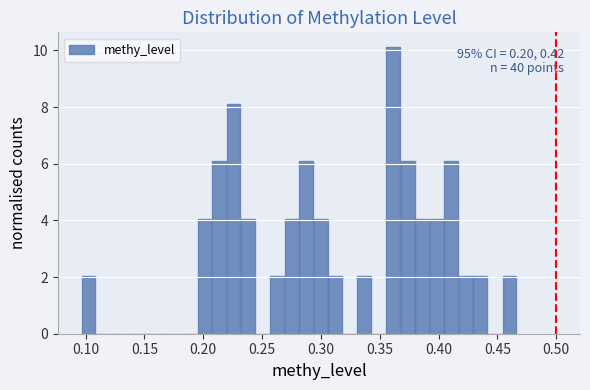

Around what value on the x-axis is the tallest bar? Give the approximate position of its centre, as read against the axis.

0.360